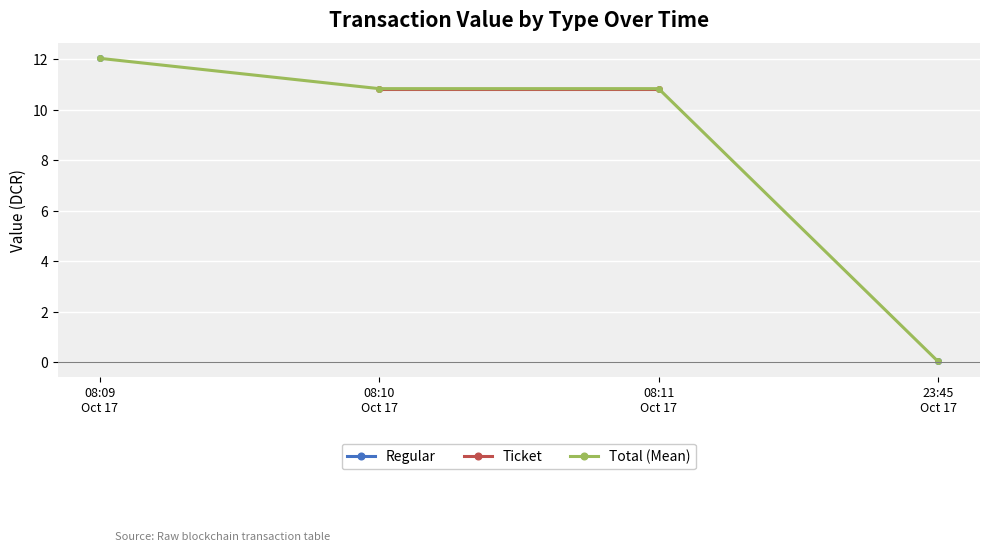

The value of Ticket at 08:09
Oct 17 is nan. True or false?

False